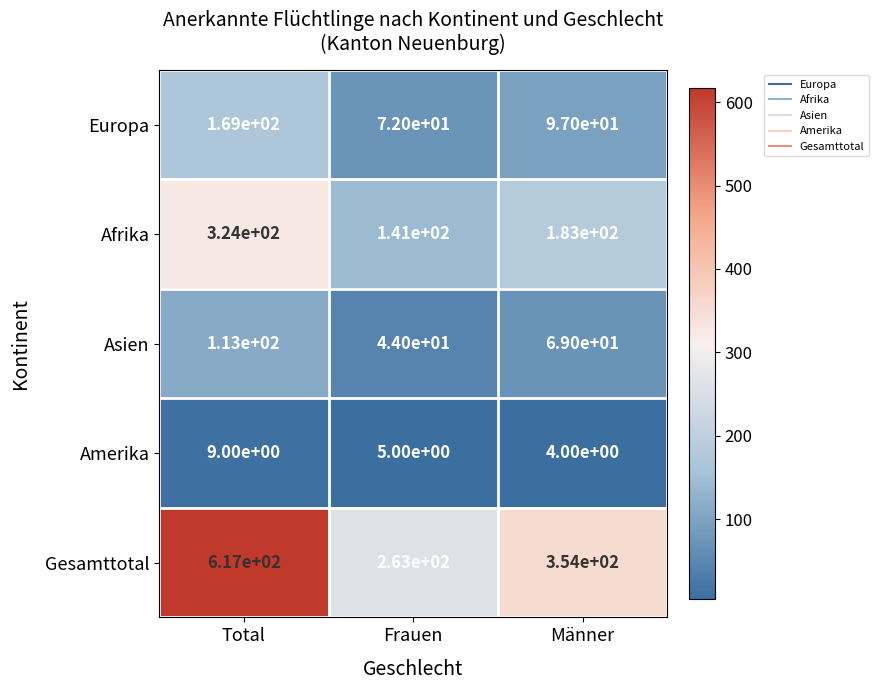

Reading right to left, what are all the values shown in this chart?

Europa: Männer=97	Frauen=72	Total=169
Afrika: Männer=183	Frauen=141	Total=324
Asien: Männer=69	Frauen=44	Total=113
Amerika: Männer=4	Frauen=5	Total=9
Gesamttotal: Männer=354	Frauen=263	Total=617